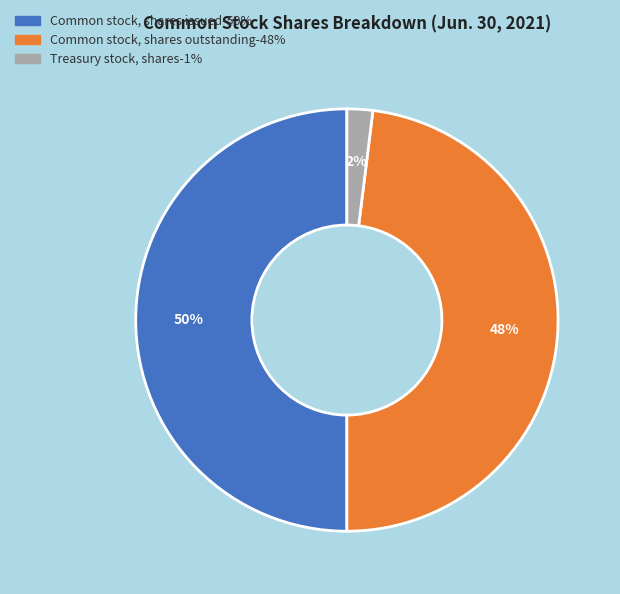

Count the number of slices in the pie.

3